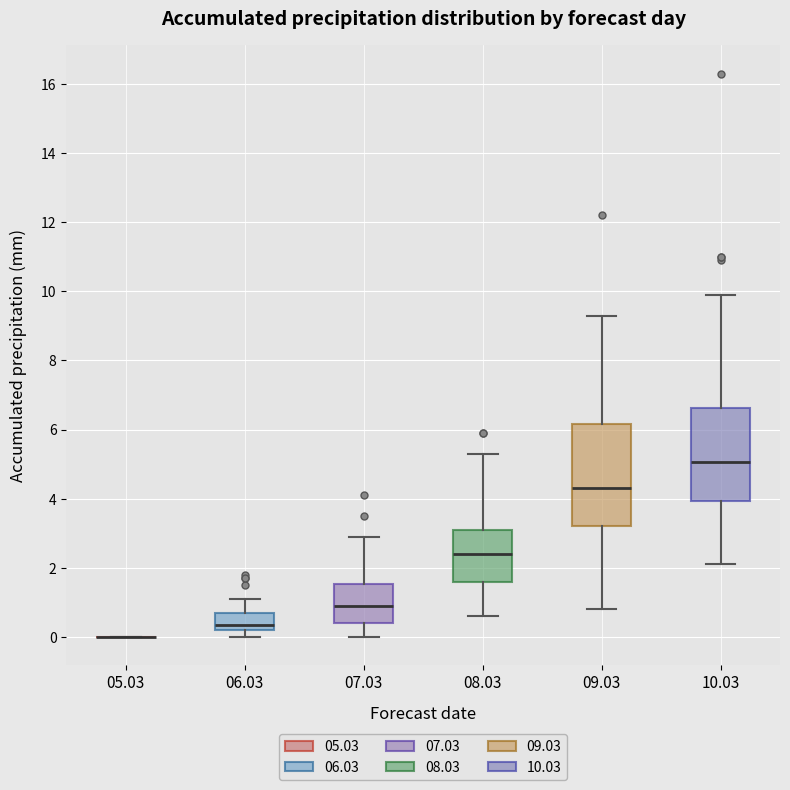

Where does the median line of the box at x = 07.03 sit on the y-axis? The values are not printed on the chart, so give them approximately, as read against the axis.

1.0